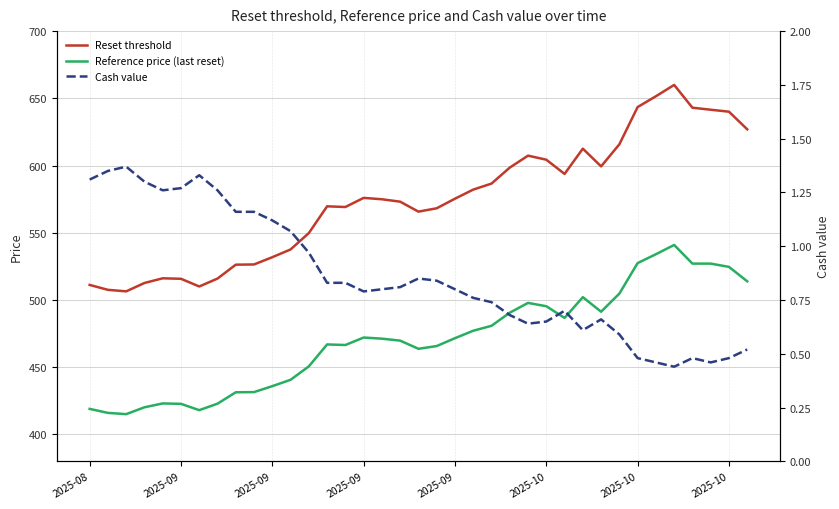

At 21, list the series in order from largest to smallest.

Reset threshold, Reference price (last reset), Cash value